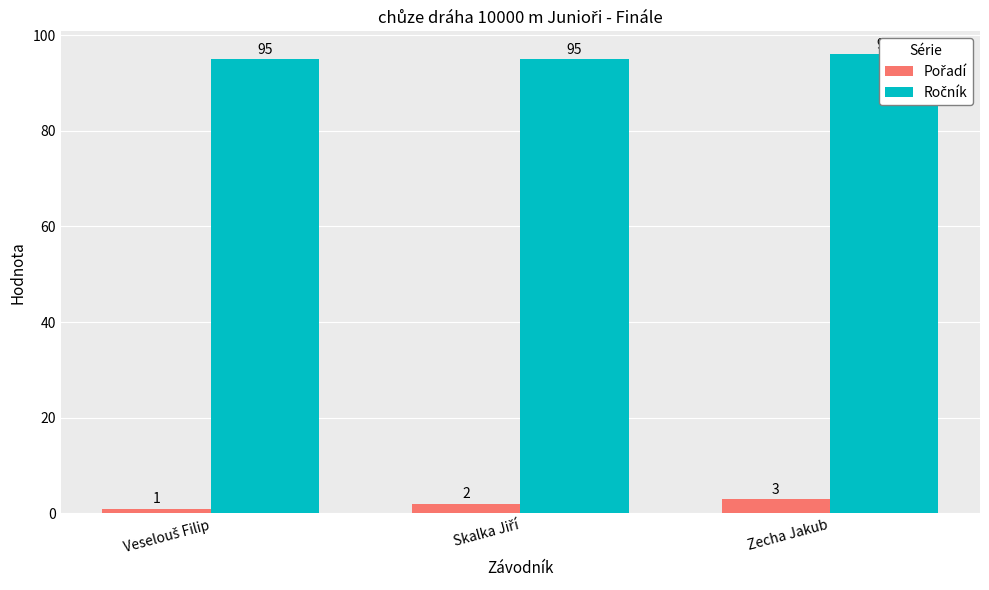

Reading left to right, transcribe all the data shown in this chart.

Pořadí: 1	2	3
Ročník: 95	95	96